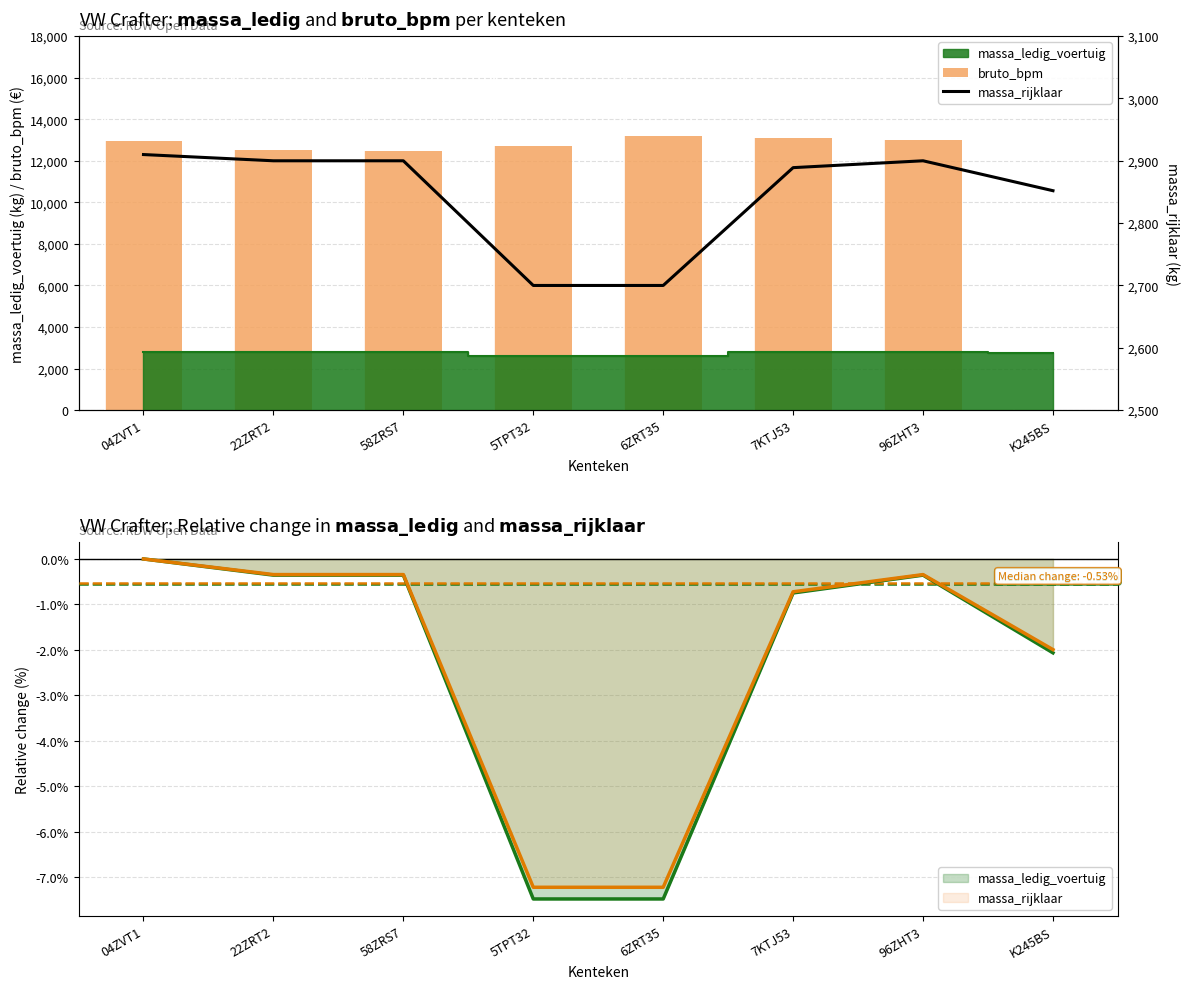

Reading left to right, transcribe all the data shown in this chart.

bruto_bpm: 04ZVT1=12964	22ZRT2=12504	58ZRS7=12470	5TPT32=12693	6ZRT35=13177	7KTJ53=13119	96ZHT3=13002	K245BS=0
massa_rijklaar: 04ZVT1=2910	22ZRT2=2900	58ZRS7=2900	5TPT32=2700	6ZRT35=2700	7KTJ53=2889	96ZHT3=2900	K245BS=2852